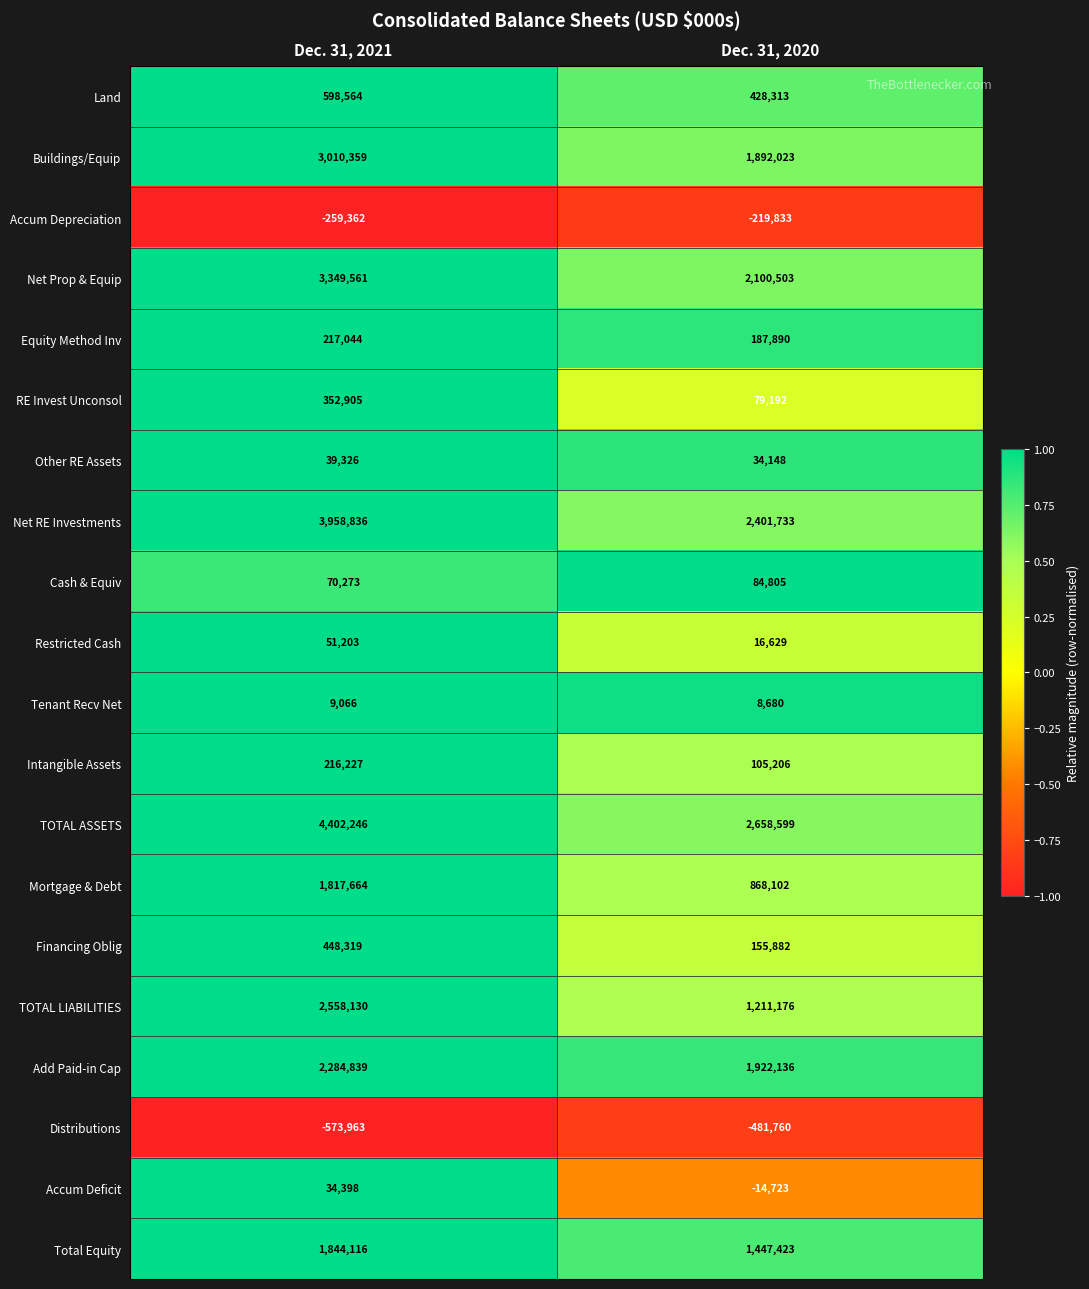

Which series has the largest total across all categories?

TOTAL ASSETS